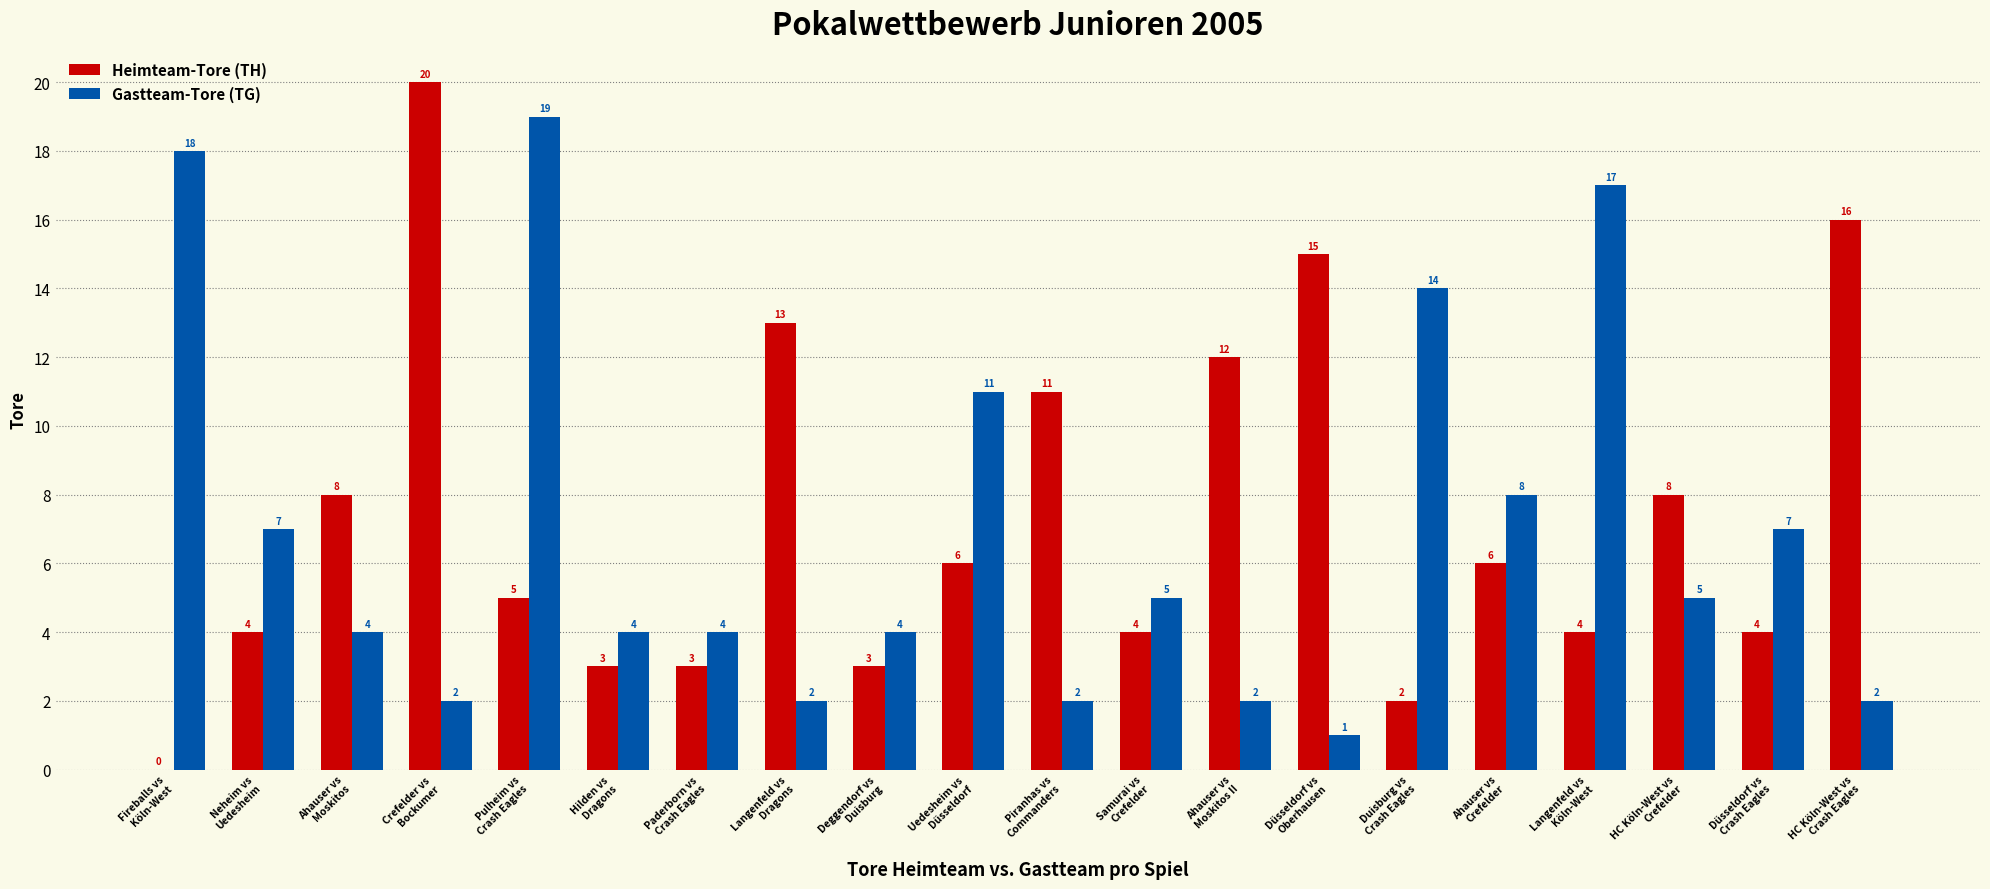

What is the sum of all Heimteam-Tore (TH) values?

147